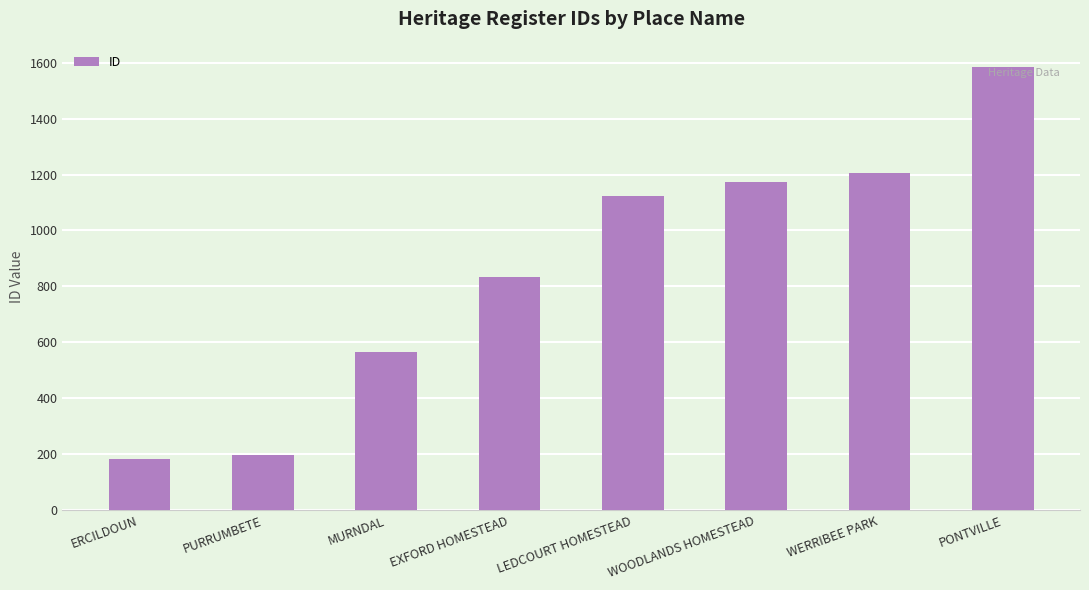

What is the label of the 1st bar from the right?

PONTVILLE